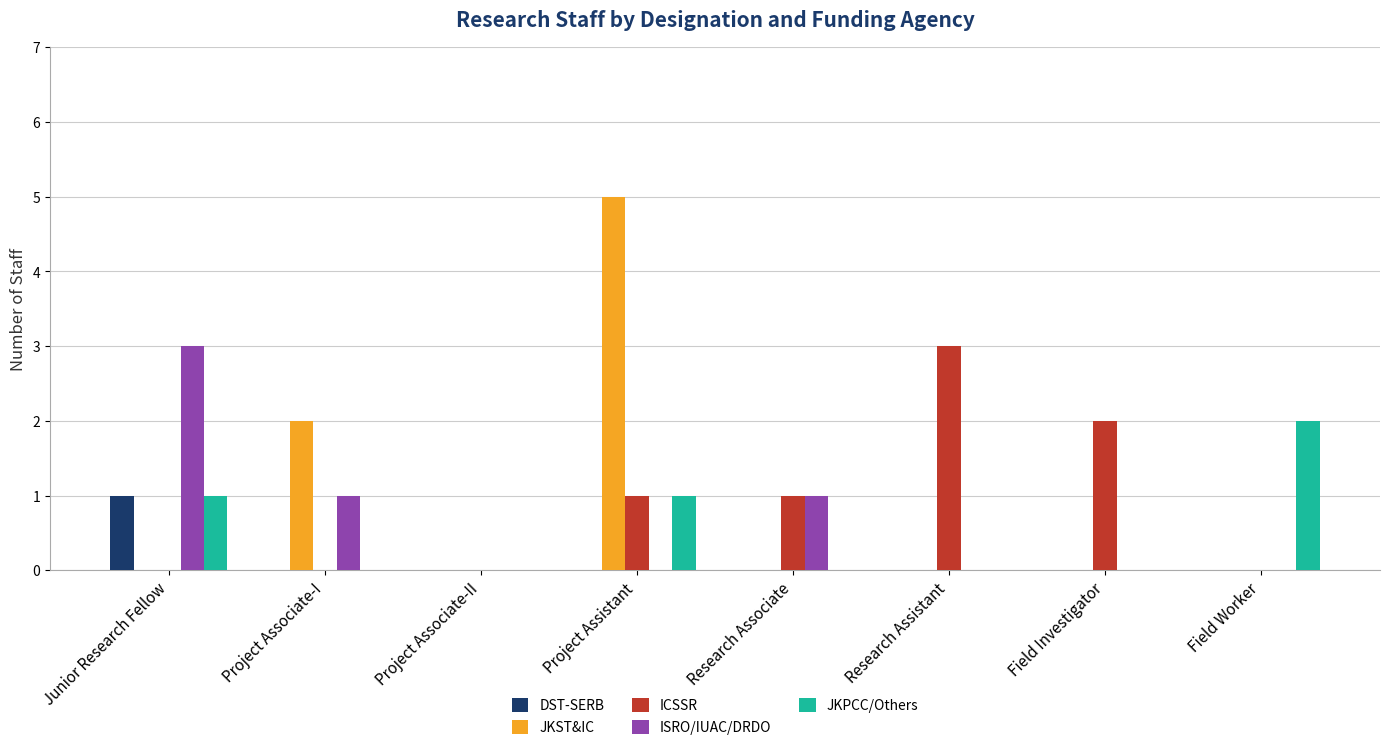

Which series changed the most between Junior Research Fellow and Field Investigator?

ISRO/IUAC/DRDO